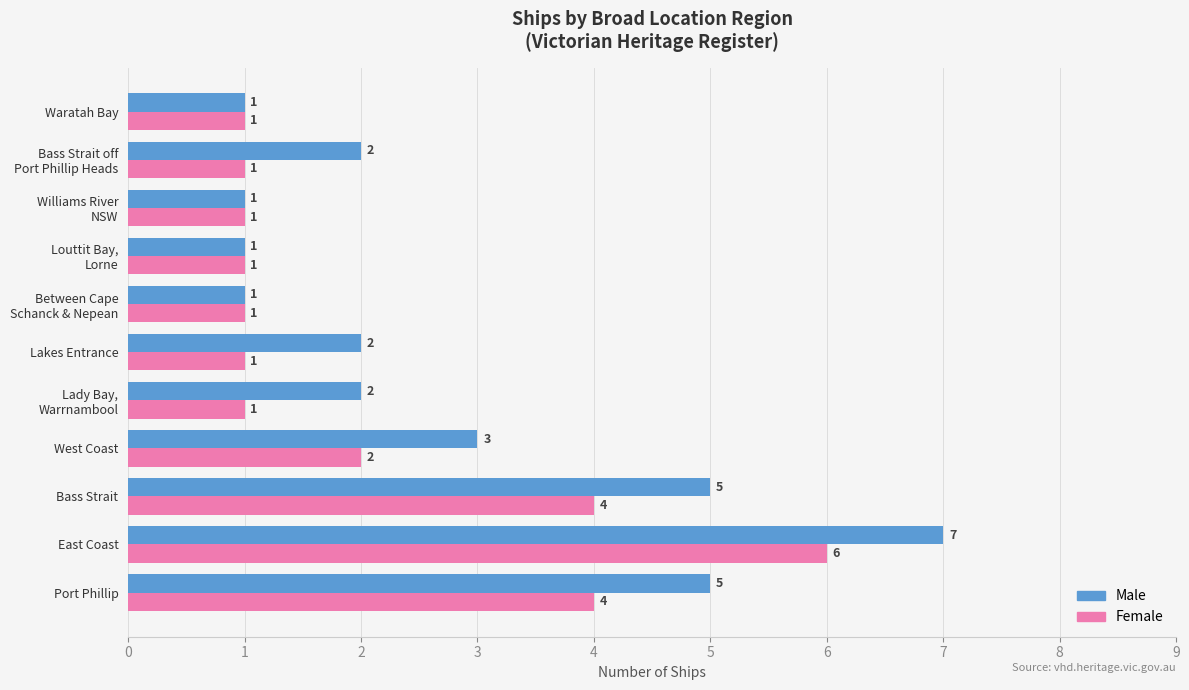

What is the difference between the maximum and minimum values in the Female series?

5